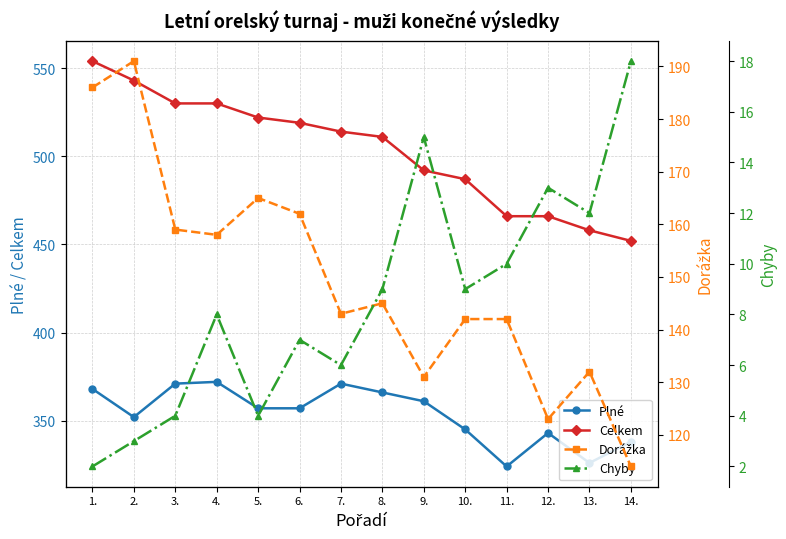

List the series in order of their peak value, highest first.

Celkem, Plné, Dorážka, Chyby